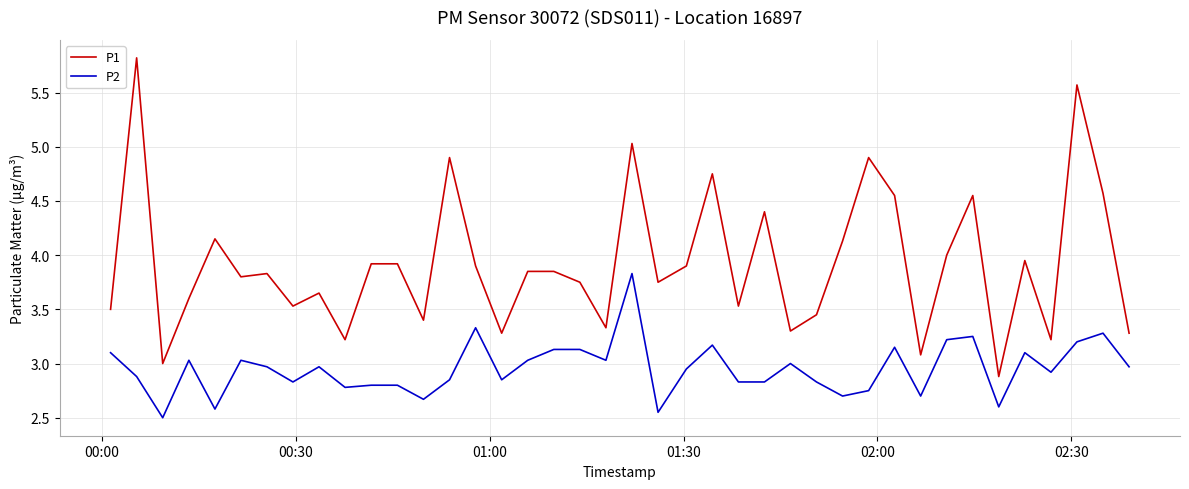

Which series has the largest total across all categories?

P1